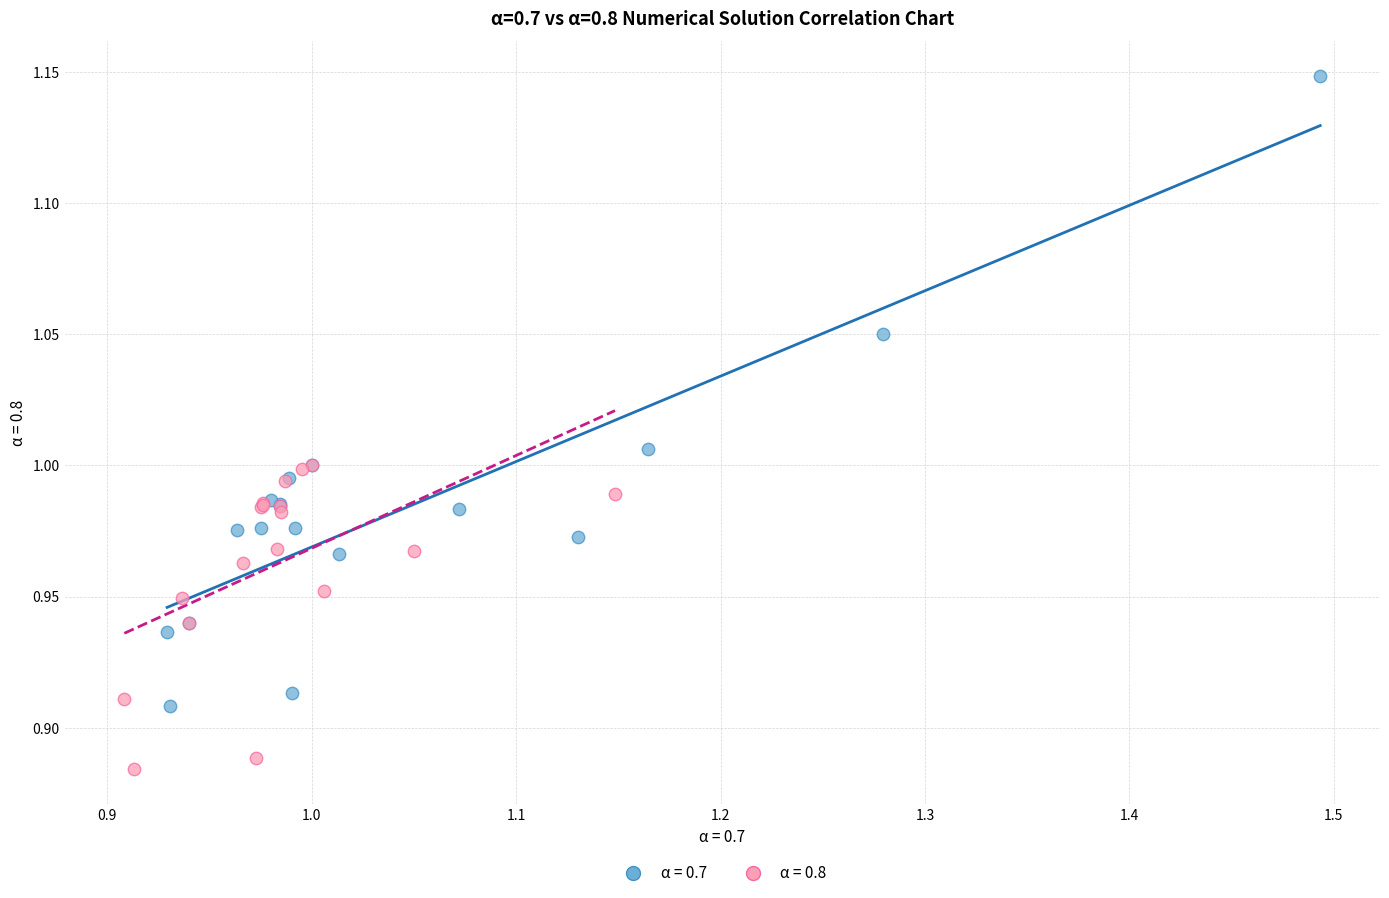

Which series has the widest spread of Y values?

α = 0.7